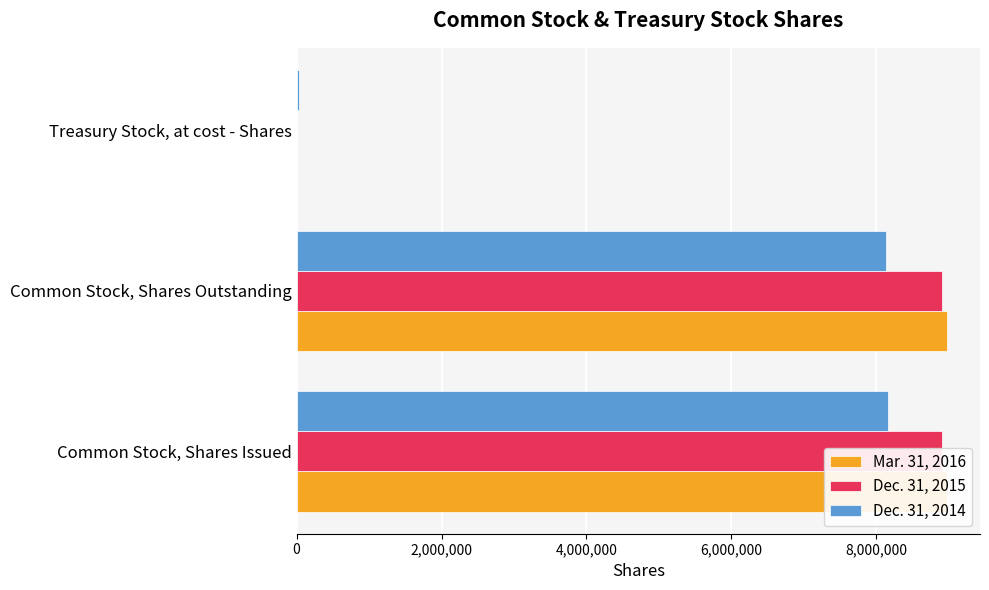

Which series has the widest spread of values?

Mar. 31, 2016